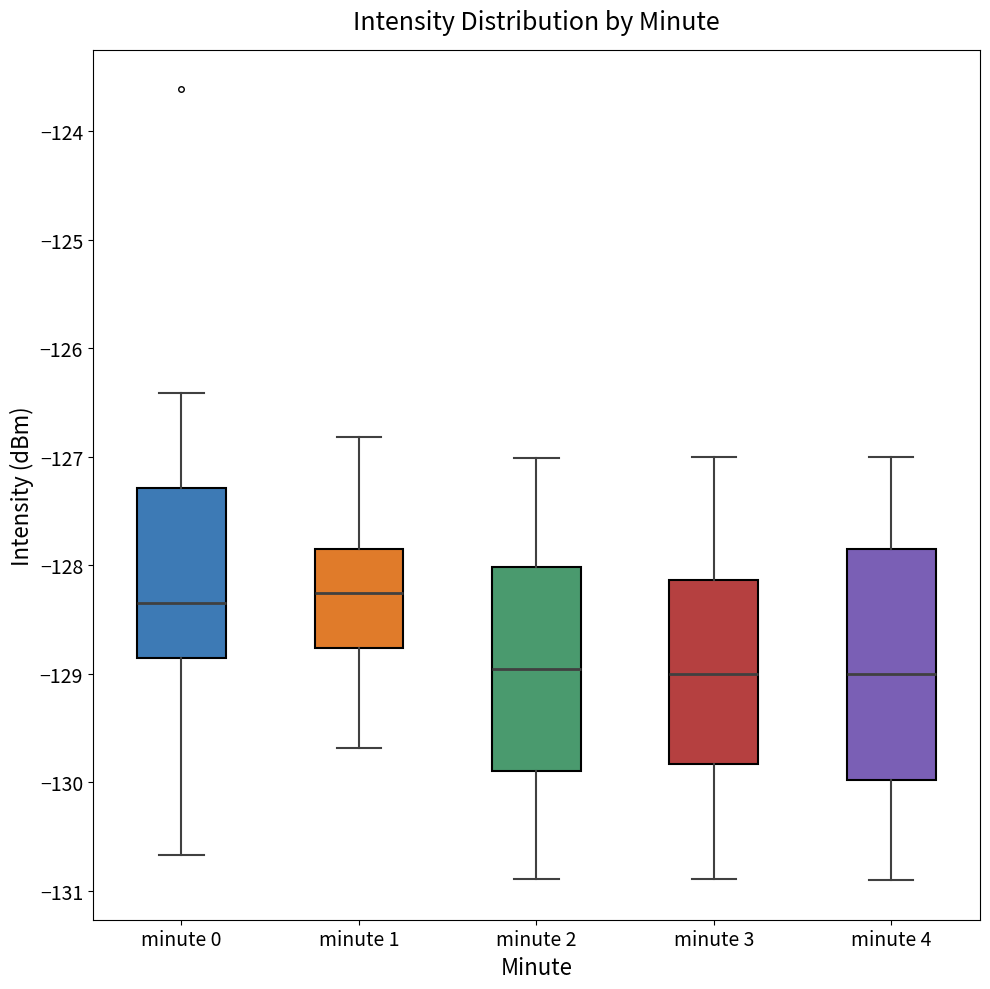

Reading left to right, read every box against the y-axis: the position of its median line, the range the box covers, and the ends of its whiskers. The values are not printed on the chart, so give them approximately, as read against the axis.

minute 0: median -128.4, box -128.9 to -127.3, whiskers -130.7 to -126.4
minute 1: median -128.3, box -128.8 to -127.8, whiskers -129.7 to -126.8
minute 2: median -129.0, box -129.9 to -128.0, whiskers -130.9 to -127.0
minute 3: median -129.0, box -129.8 to -128.1, whiskers -130.9 to -127.0
minute 4: median -129.0, box -130.0 to -127.8, whiskers -130.9 to -127.0